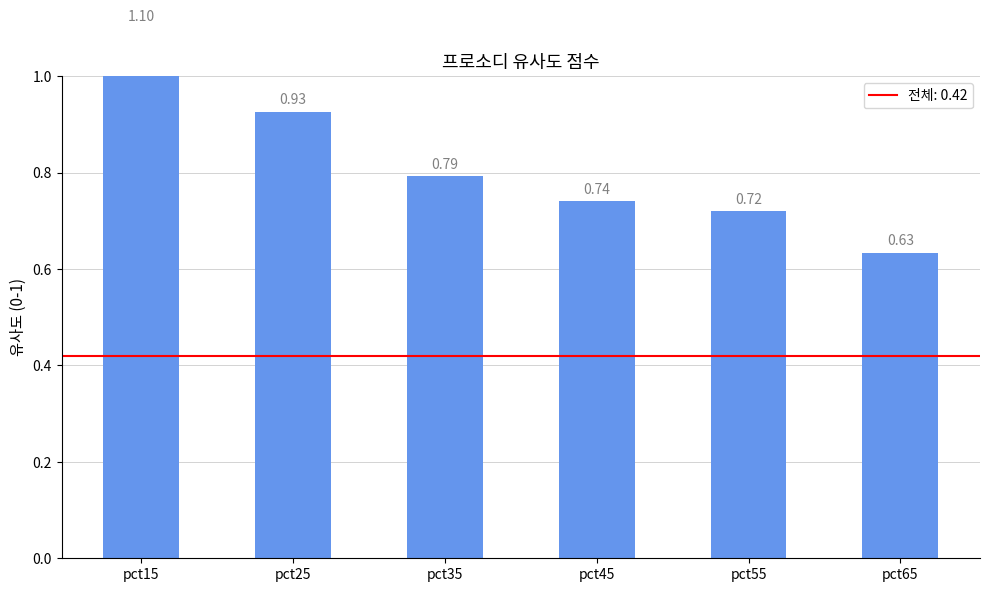

What is the approximate value at pct25?

0.9